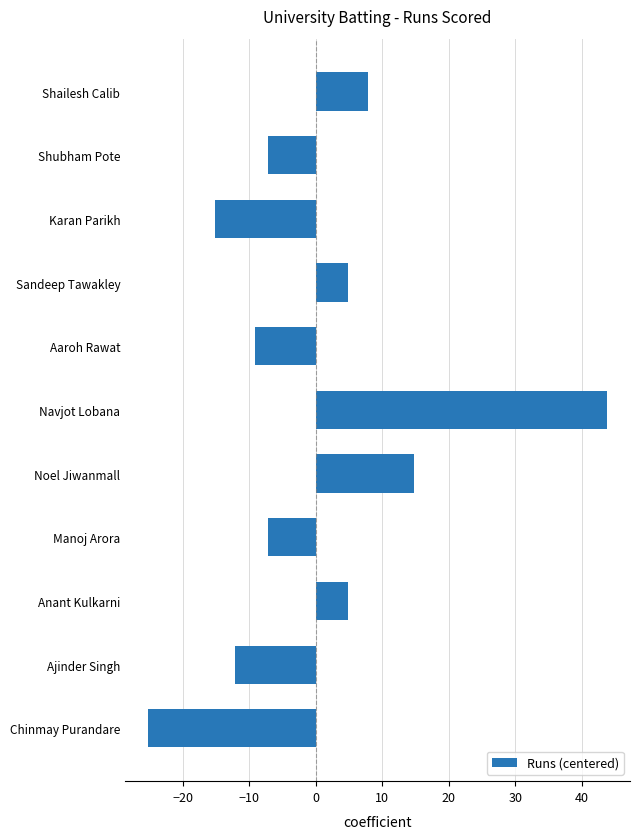

Reading top to bottom, what are all the values shown in this chart?

Shailesh Calib=7.8	Shubham Pote=-7.2	Karan Parikh=-15.2	Sandeep Tawakley=4.8	Aaroh Rawat=-9.2	Navjot Lobana=43.8	Noel Jiwanmall=14.8	Manoj Arora=-7.2	Anant Kulkarni=4.8	Ajinder Singh=-12.2	Chinmay Purandare=-25.2